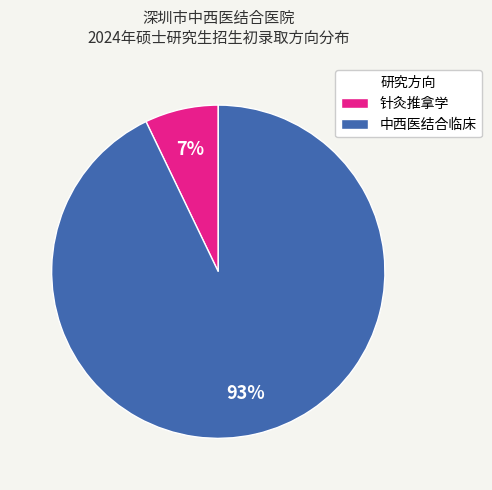

True or false: 针灸推拿学 accounts for 7% of the total.

True